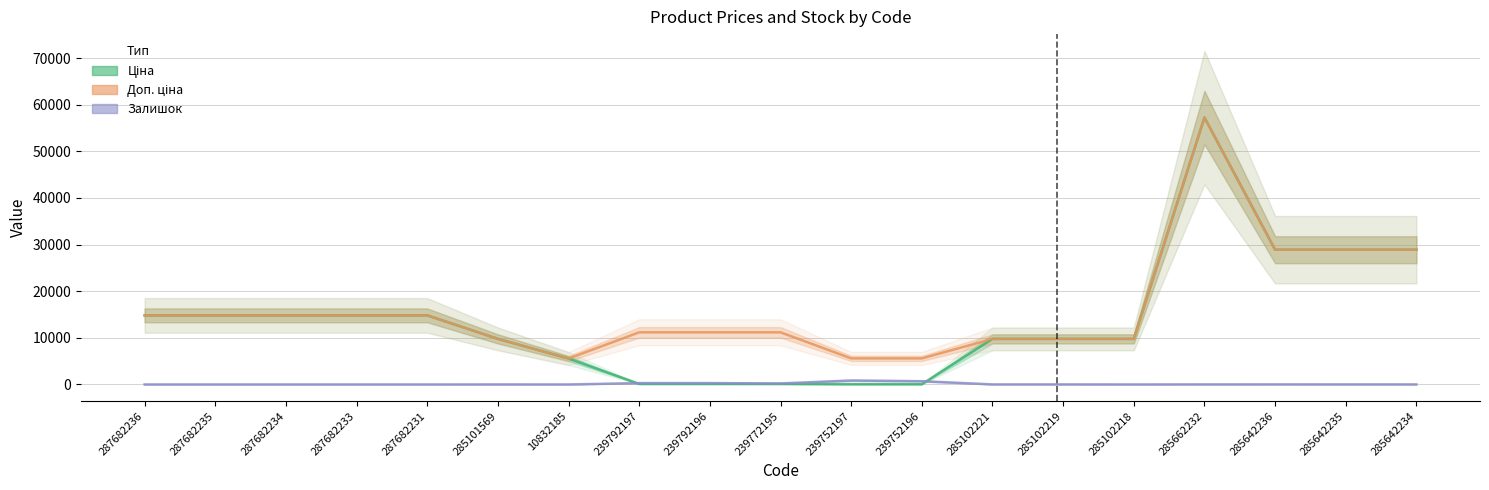

True or false: Ціна has more than 0 interior local peaks.

True